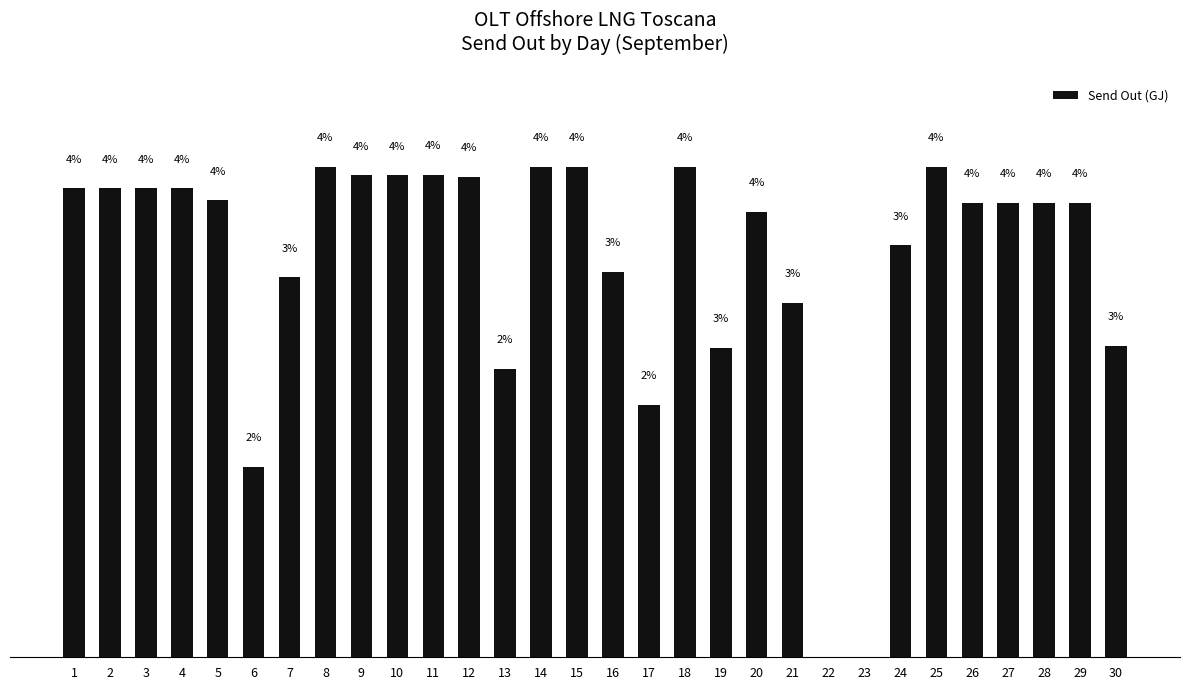

How many bars are there in total?

30